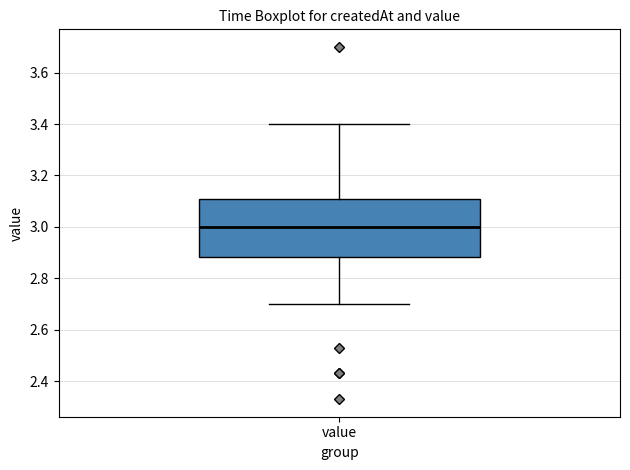

Where is the upper edge of the box for value on the y-axis? The values are not printed on the chart, so give them approximately, as read against the axis.

3.10